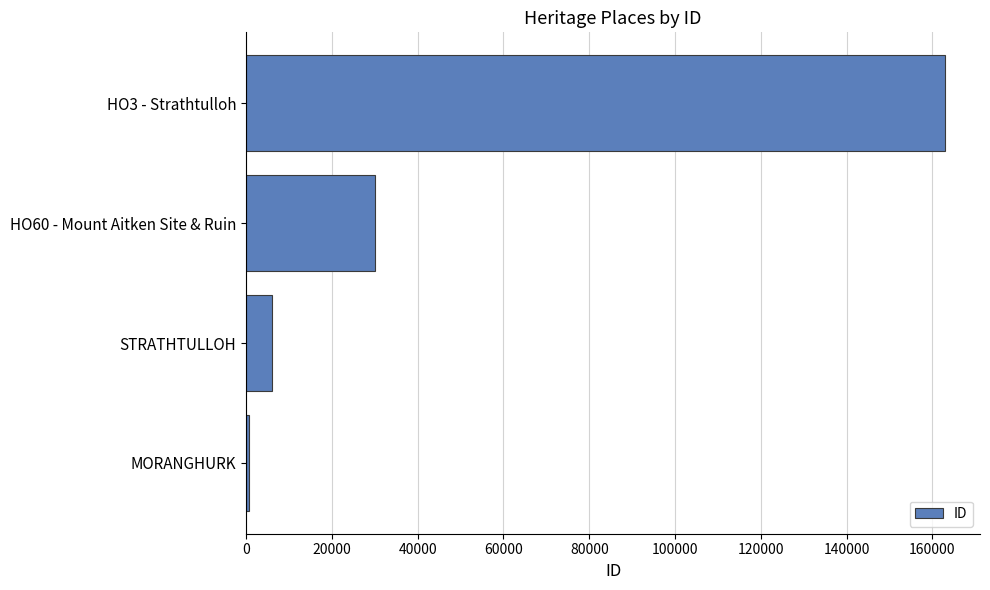

What is the sum of all values?

199687